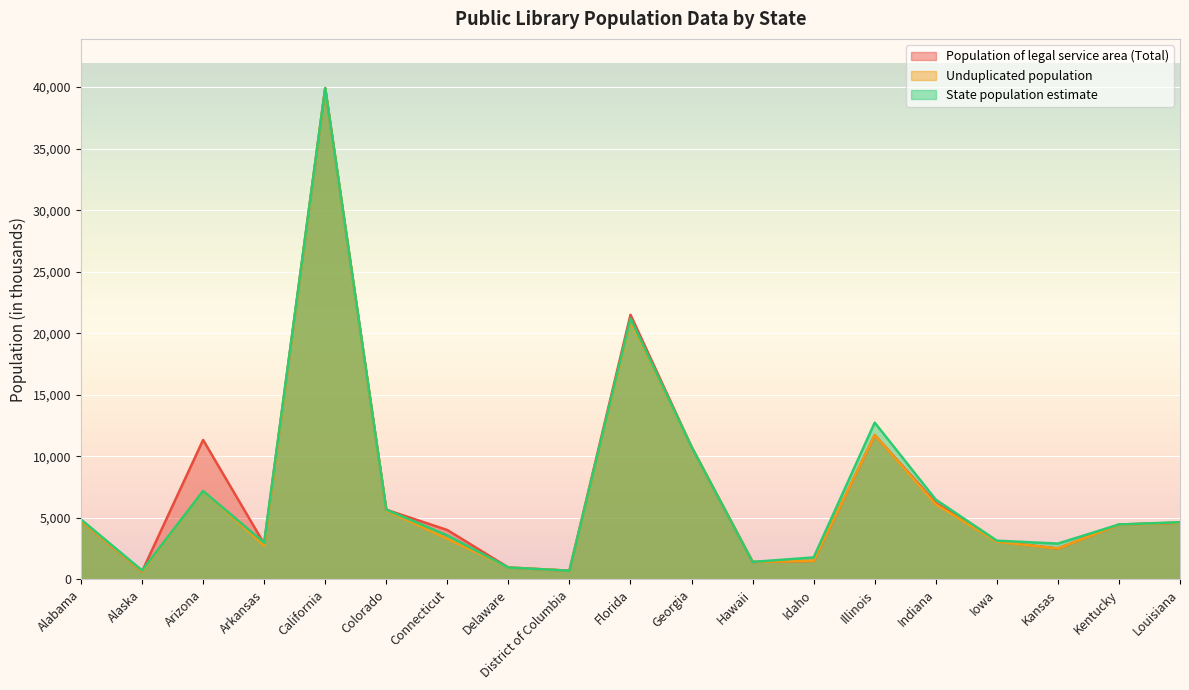

How many intersections are there between Unduplicated population and State population estimate?

2